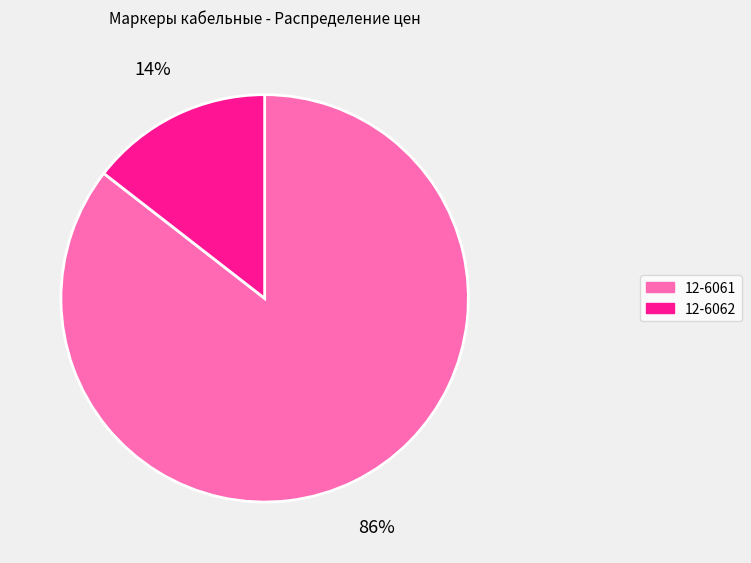

Rank the categories by value from lowest to highest.

12-6062, 12-6061